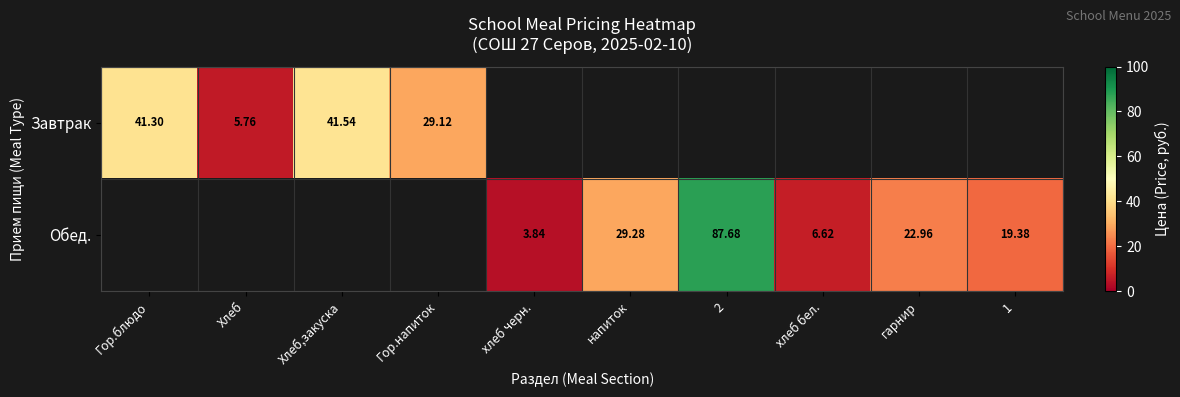

Is it true that Обед. equals 130.1 at 2?

False